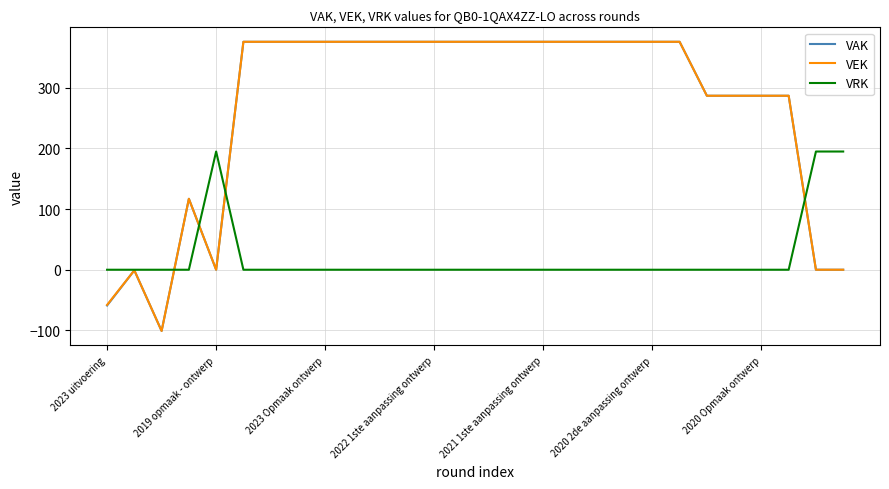

What is the greatest value displayed?

376